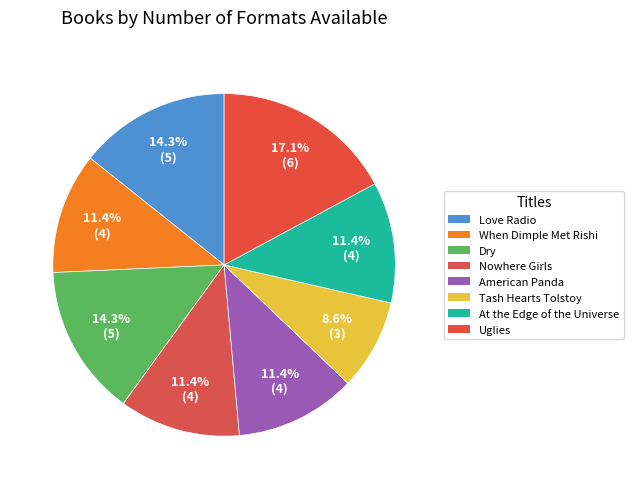

To the nearest percent, what is the average slice percentage?

12%